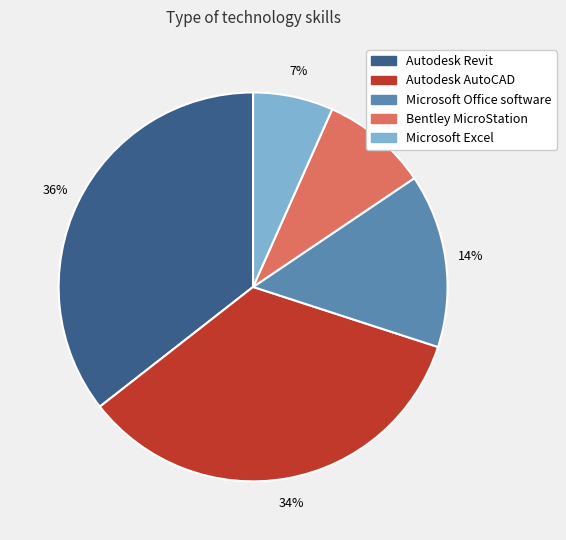

Count the number of slices in the pie.

5